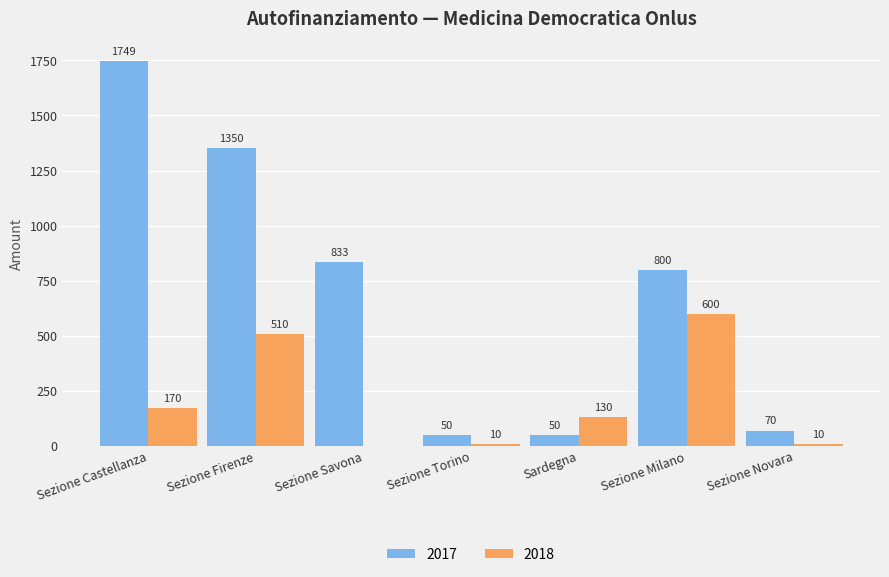

Where is 2017 nearest to the value 899?

Sezione Savona